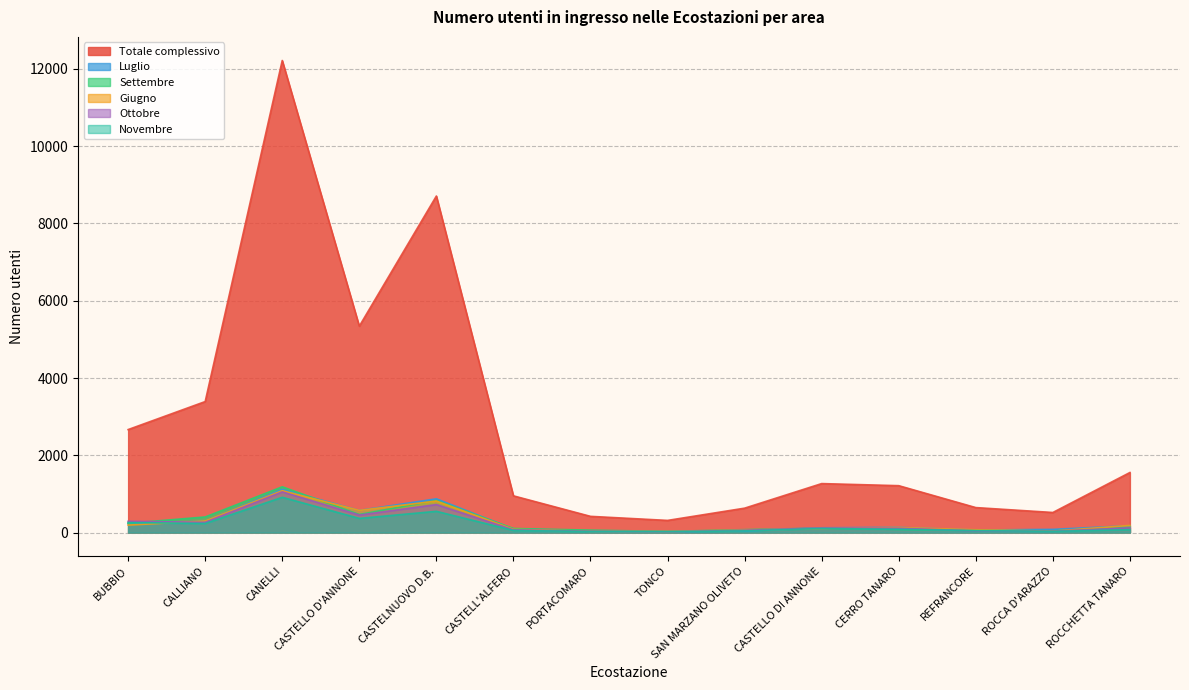

The value of Giugno at ROCCHETTA TANARO is 185. True or false?

True